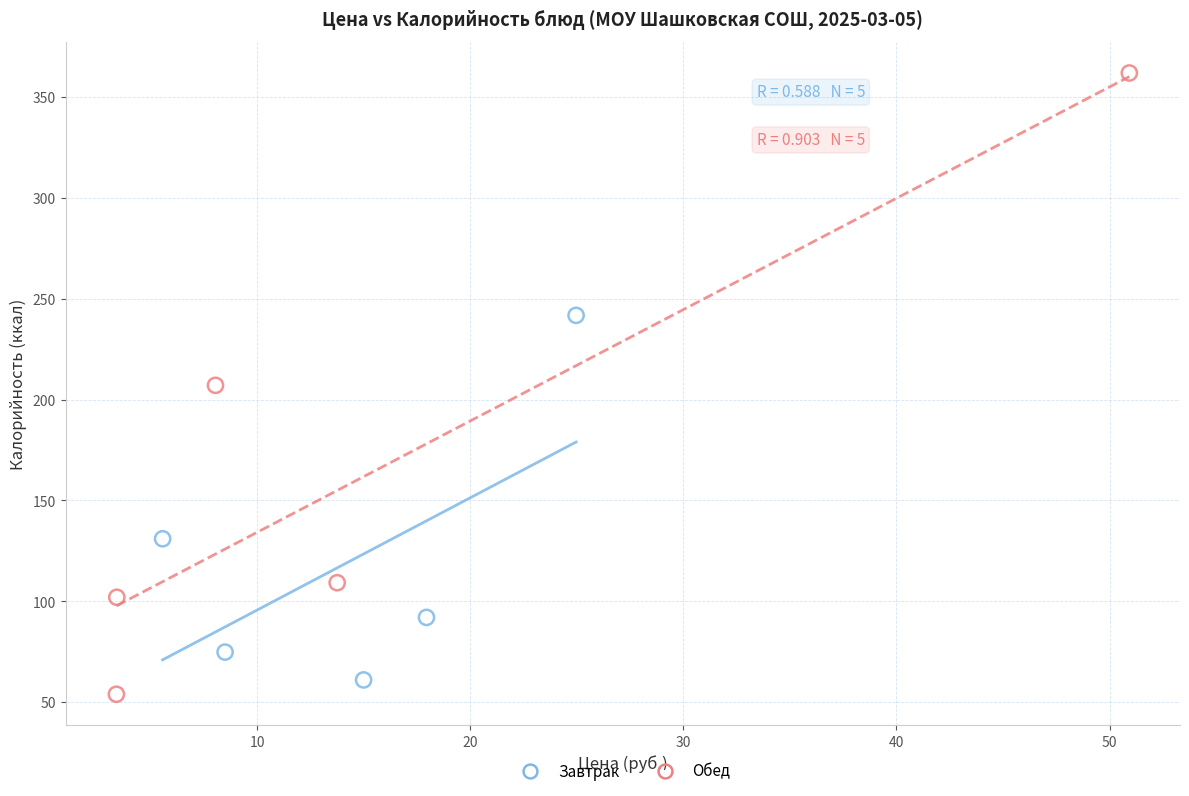

Which series contains the highest Y value?

Обед